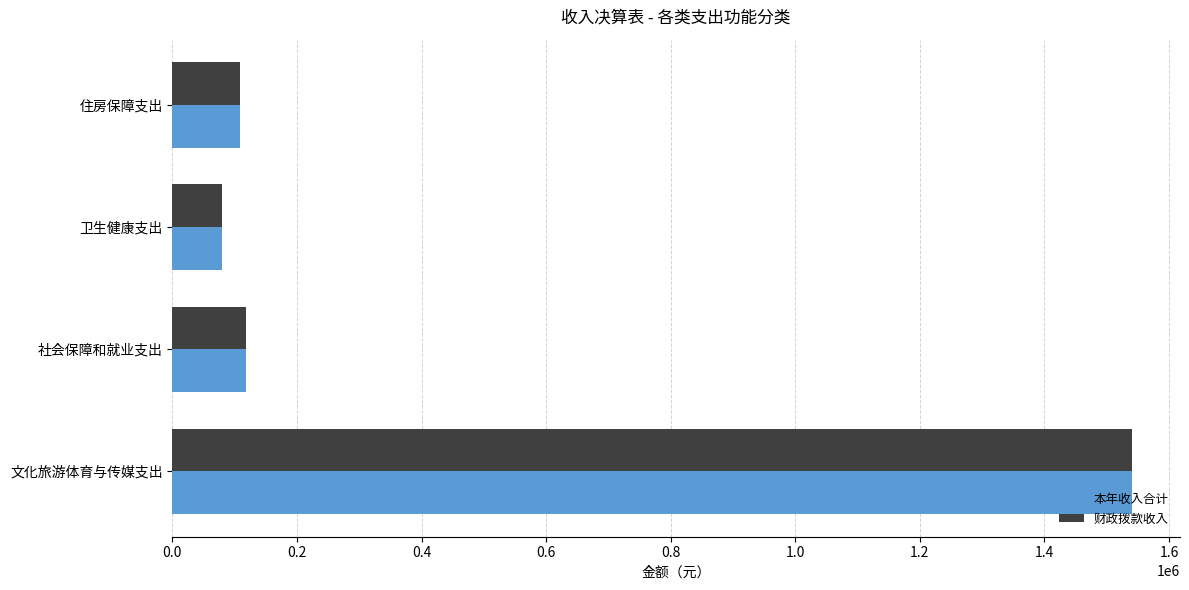

The 本年收入合计 series shows 79856.4 at 卫生健康支出. True or false?

True